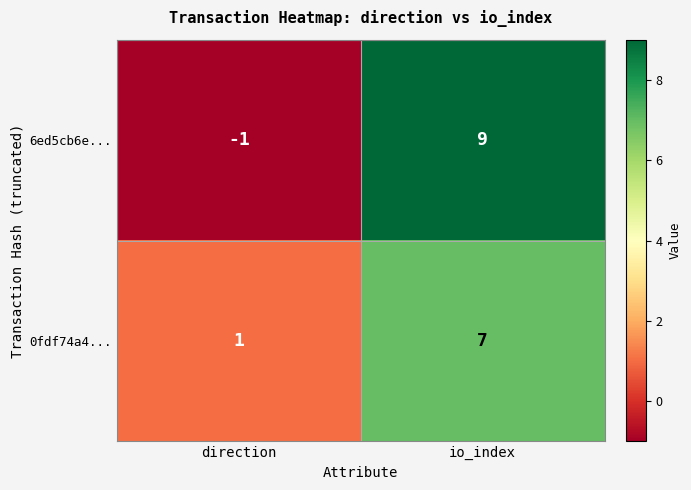

Is it true that 6ed5cb6e... equals 9 at io_index?

True